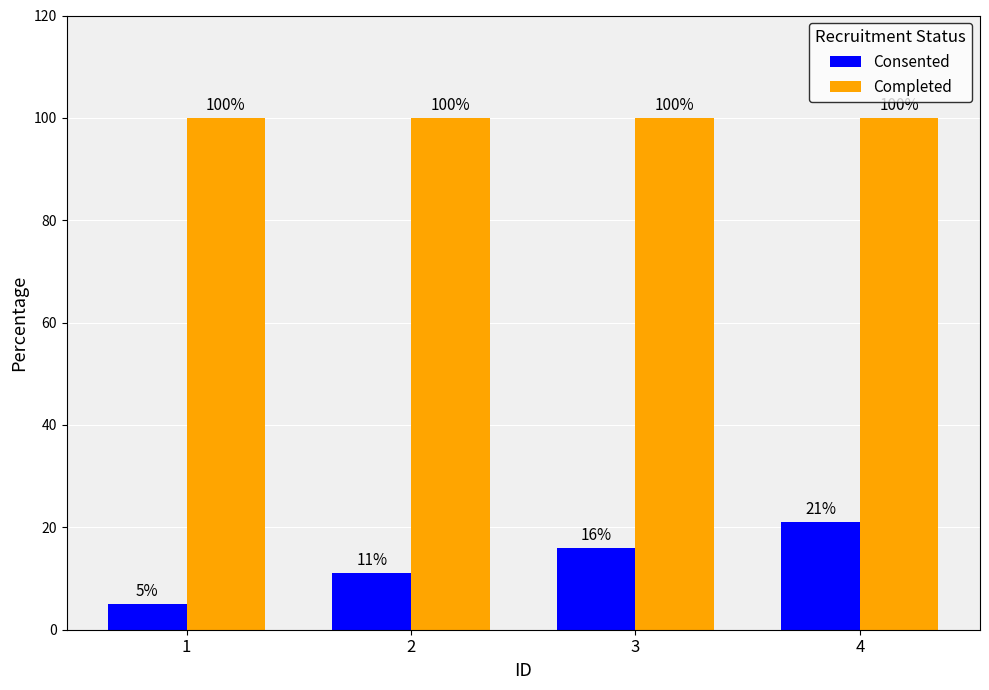

Reading left to right, what are all the values shown in this chart?

Consented: 1=5	2=11	3=16	4=21
Completed: 1=100	2=100	3=100	4=100